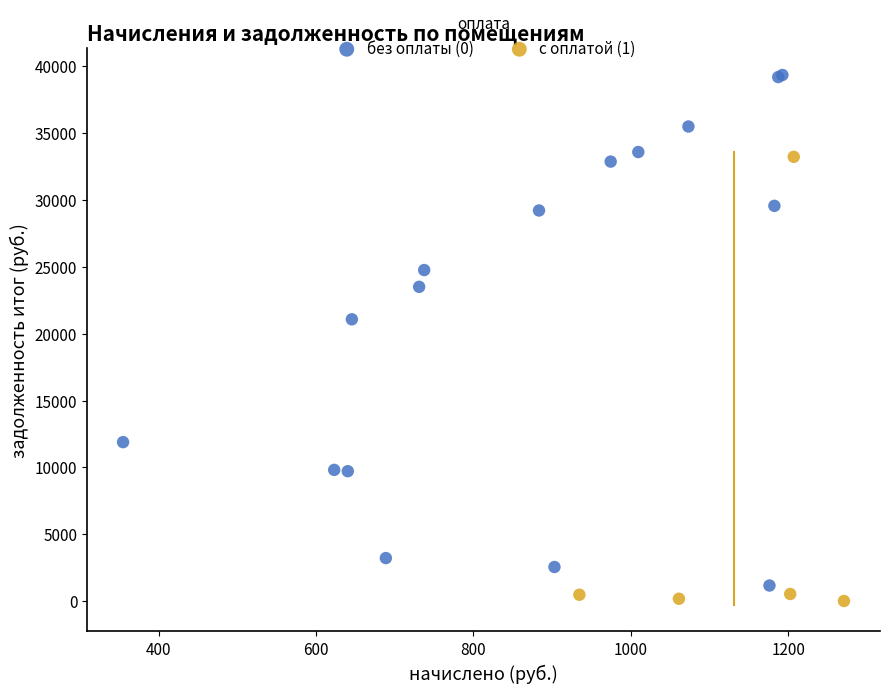

Which series contains the highest Y value?

без оплаты (0)